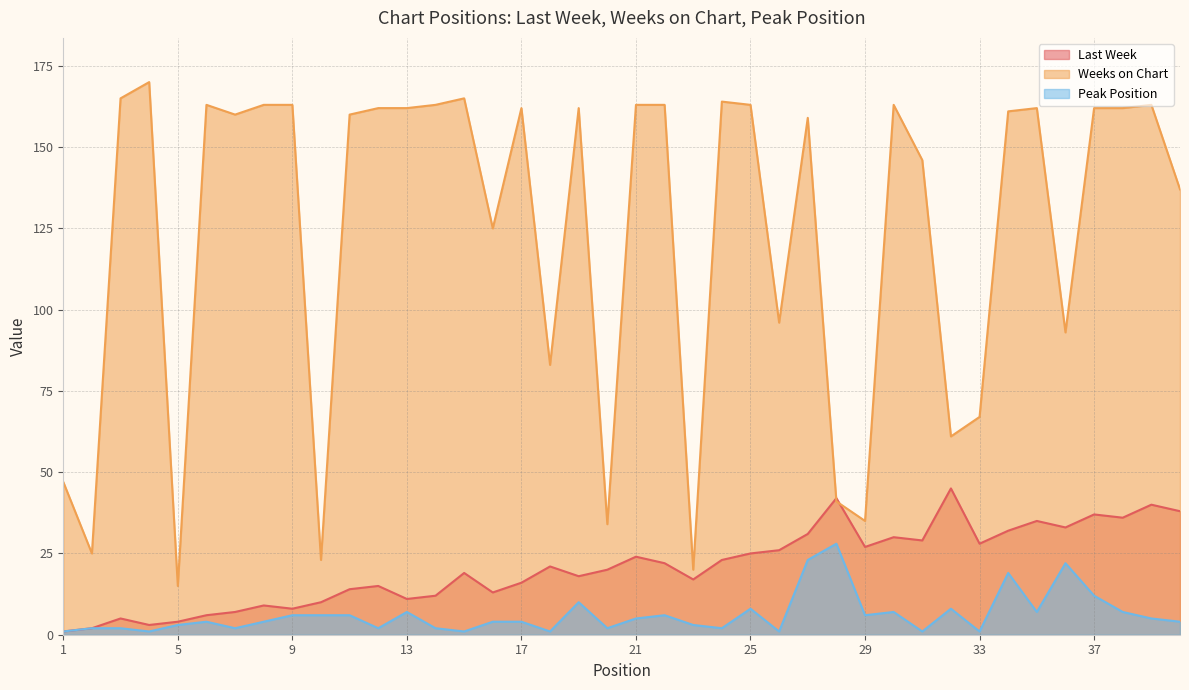

Is it true that Last Week equals 9 at 3?

False